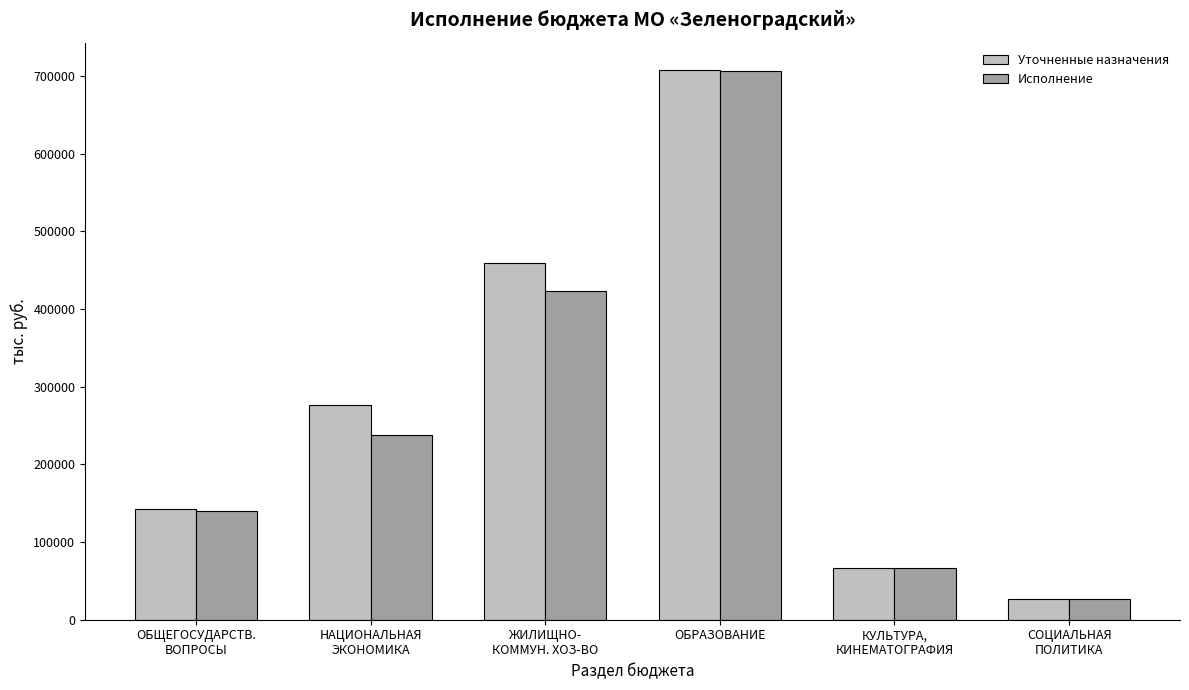

What are all the series names shown in the legend?

Уточненные назначения, Исполнение